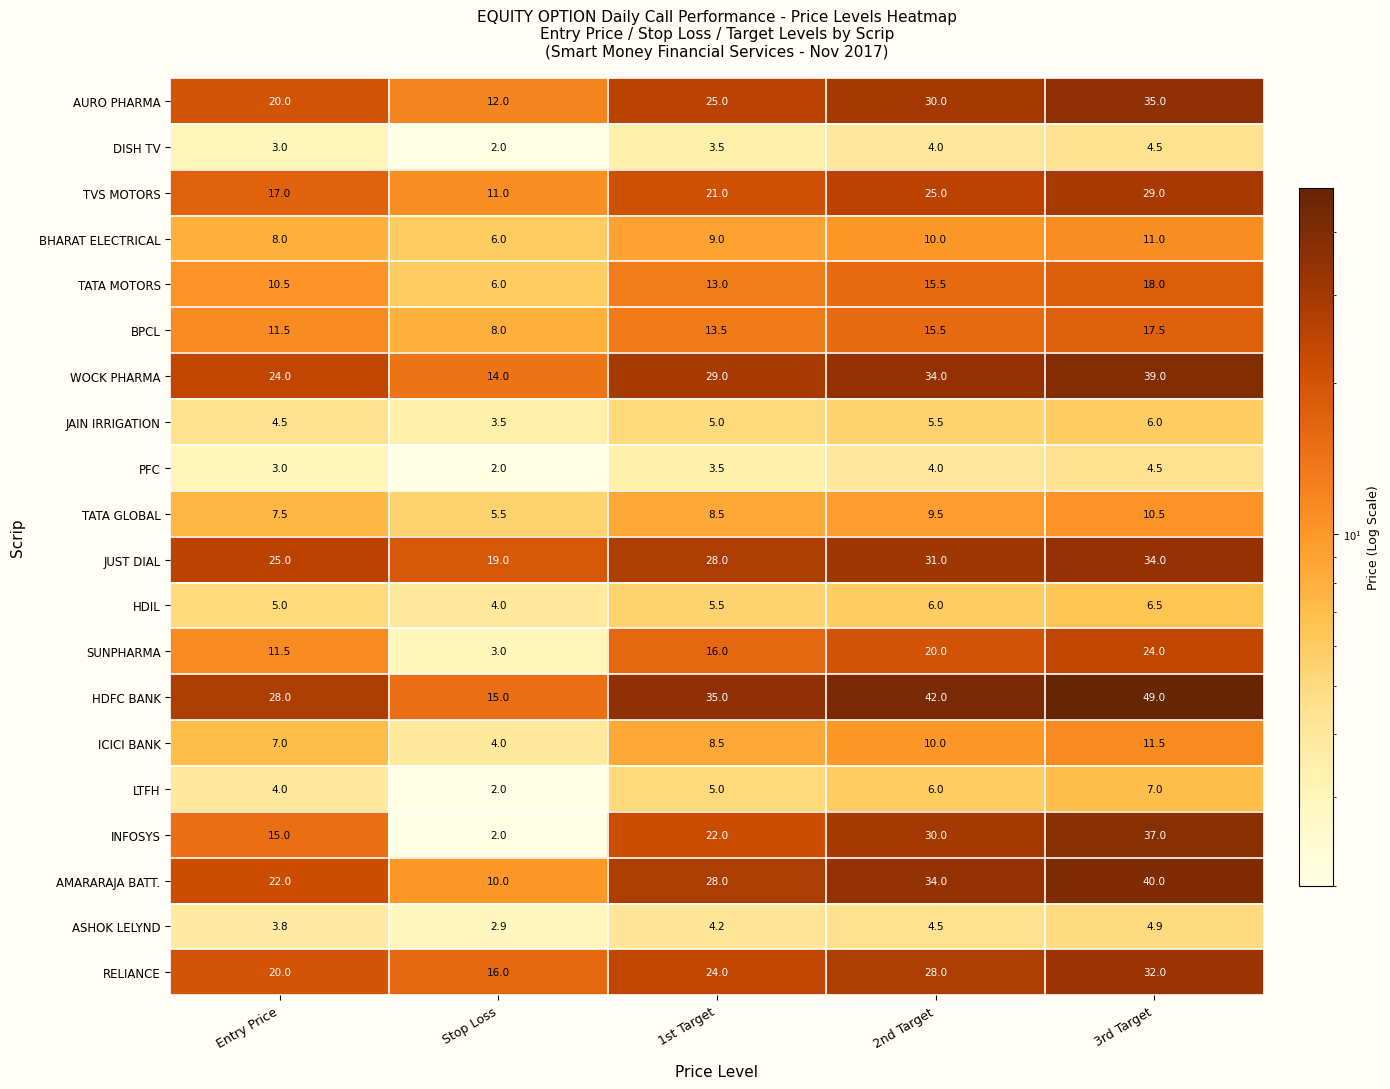

At which label is PFC closest to 3?

Entry Price